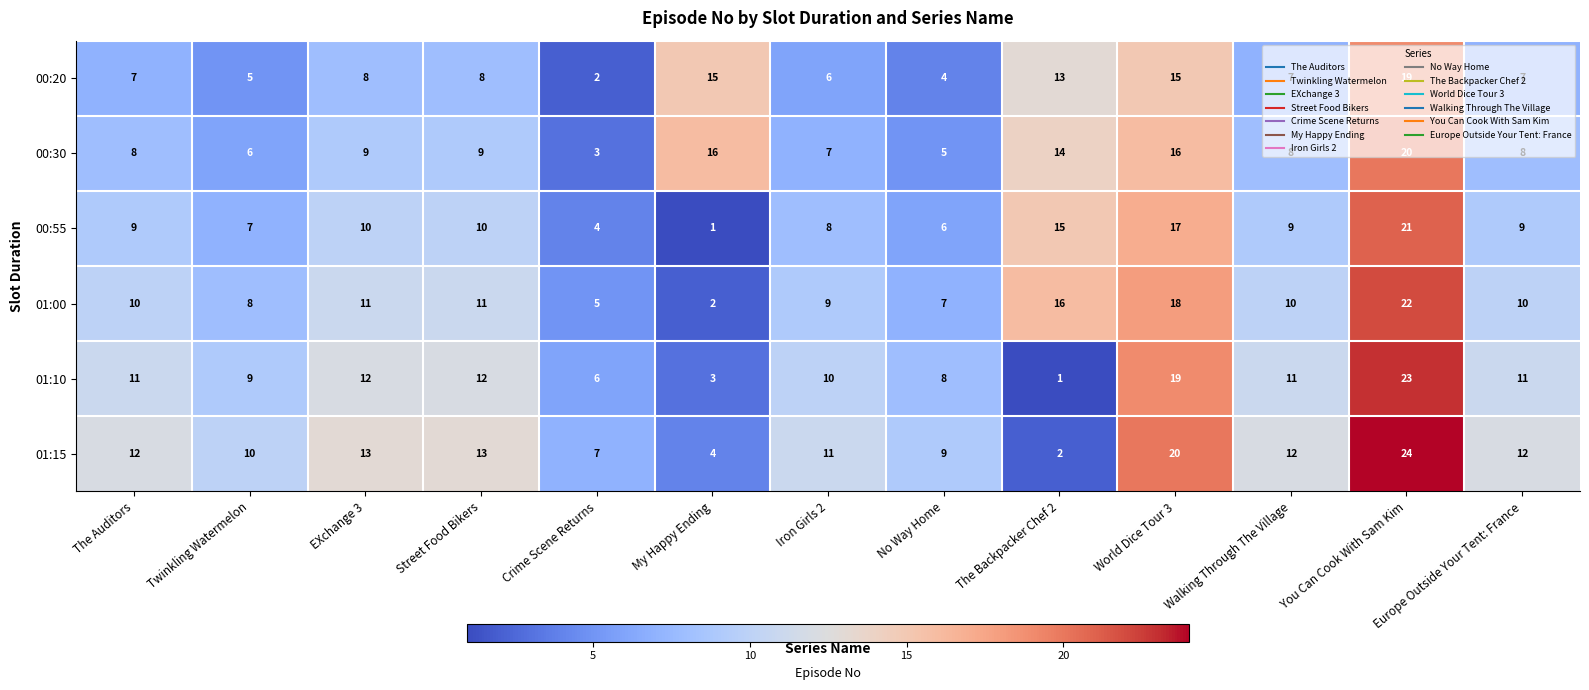

What is the spread (max minus min) of values at No Way Home?

5